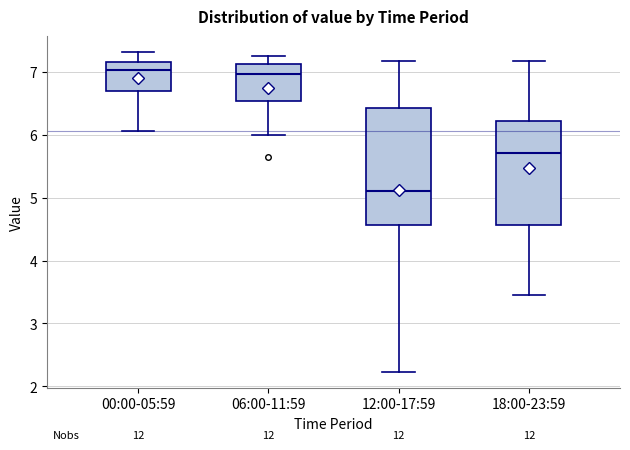

Reading left to right, transcribe this box plot: for each box, give where its median line is, the range the box spans, and where its two whiskers end, as read against the y-axis. The values are not printed on the chart, so give them approximately, as read against the axis.

00:00-05:59: median 7.0, box 6.7 to 7.2, whiskers 6.1 to 7.3
06:00-11:59: median 7.0, box 6.5 to 7.1, whiskers 6.0 to 7.3
12:00-17:59: median 5.1, box 4.6 to 6.4, whiskers 2.2 to 7.2
18:00-23:59: median 5.7, box 4.6 to 6.2, whiskers 3.5 to 7.2